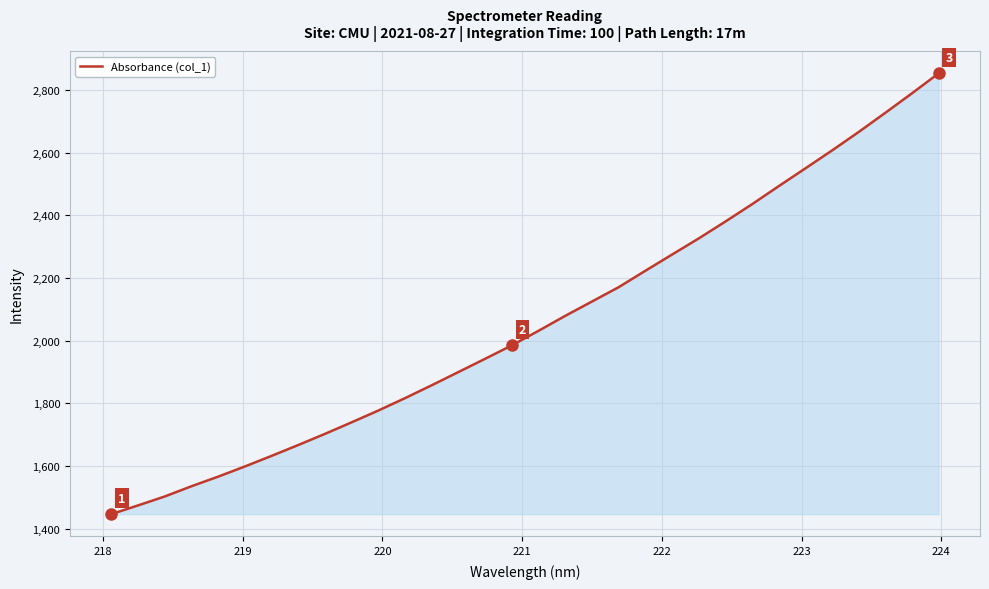

What is the maximum value shown in the chart?

2852.8